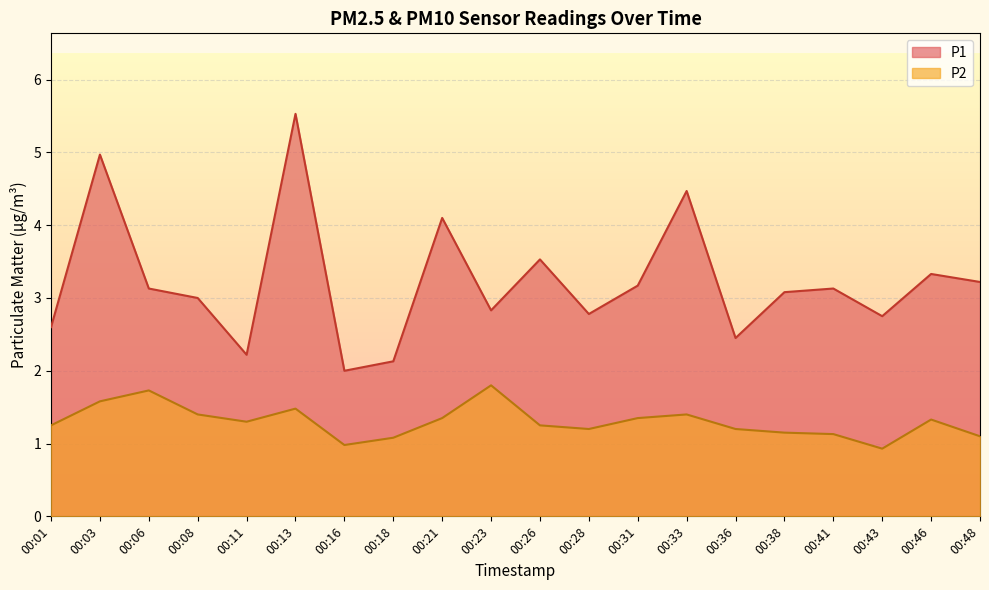

What is the value of the P1 point at the 20th from the left?

3.2